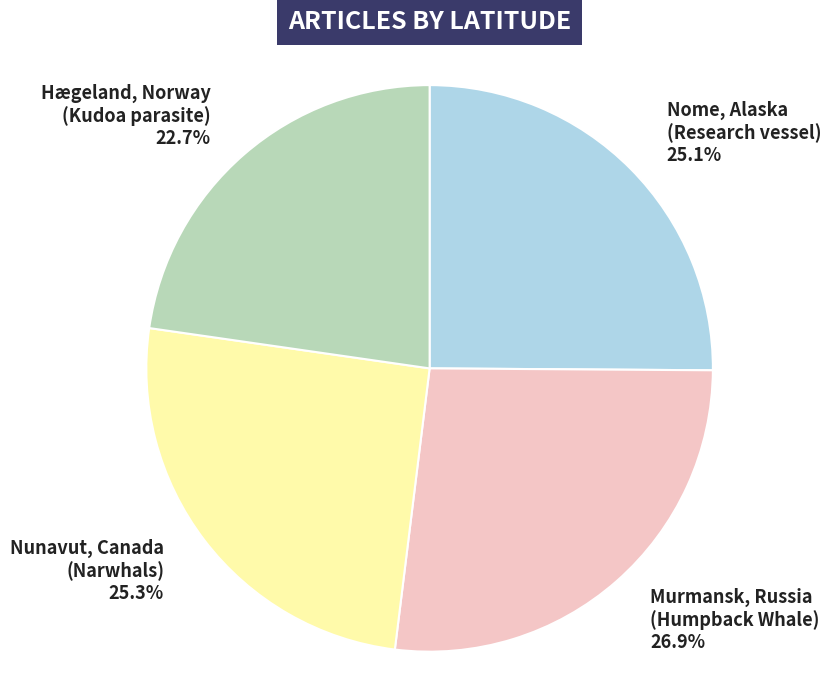

Between Hægeland, Norway (Kudoa parasite) and Nome, Alaska (Research vessel), which is larger?

Nome, Alaska (Research vessel)